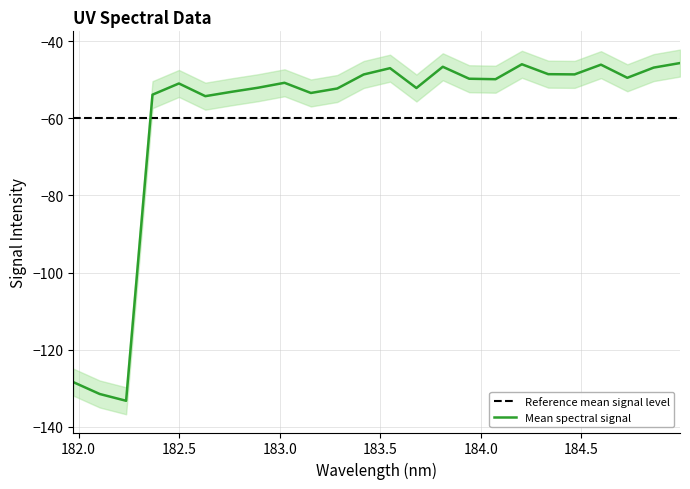

What is the difference between the second highest and minimum values?

87.3